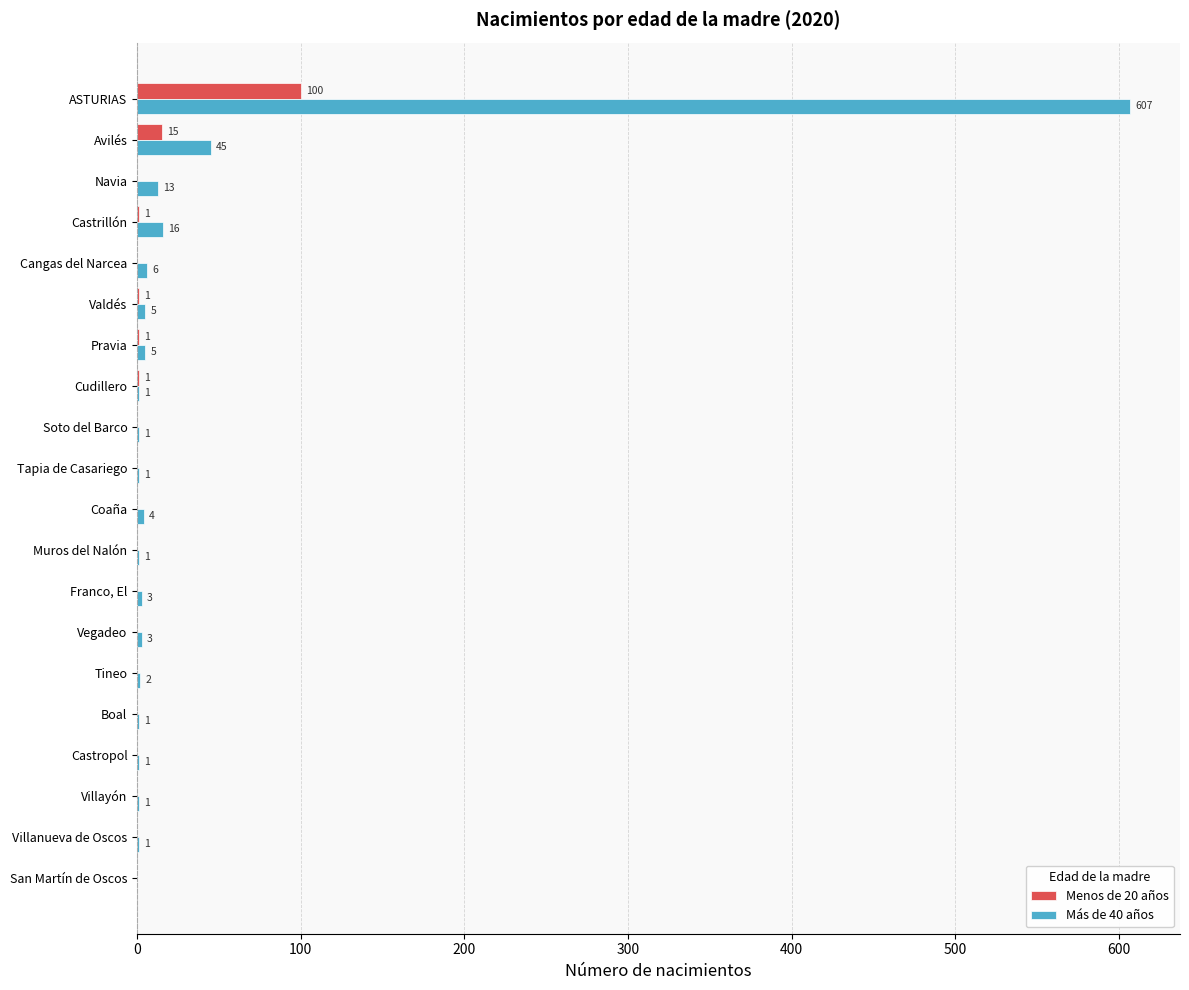

What is the approximate value of Menos de 20 años at ASTURIAS?

100